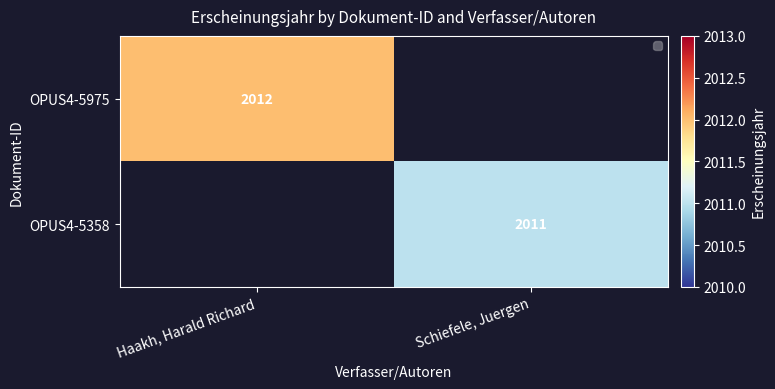

Between Schiefele, Juergen and Haakh, Harald Richard, which is larger?

Haakh, Harald Richard